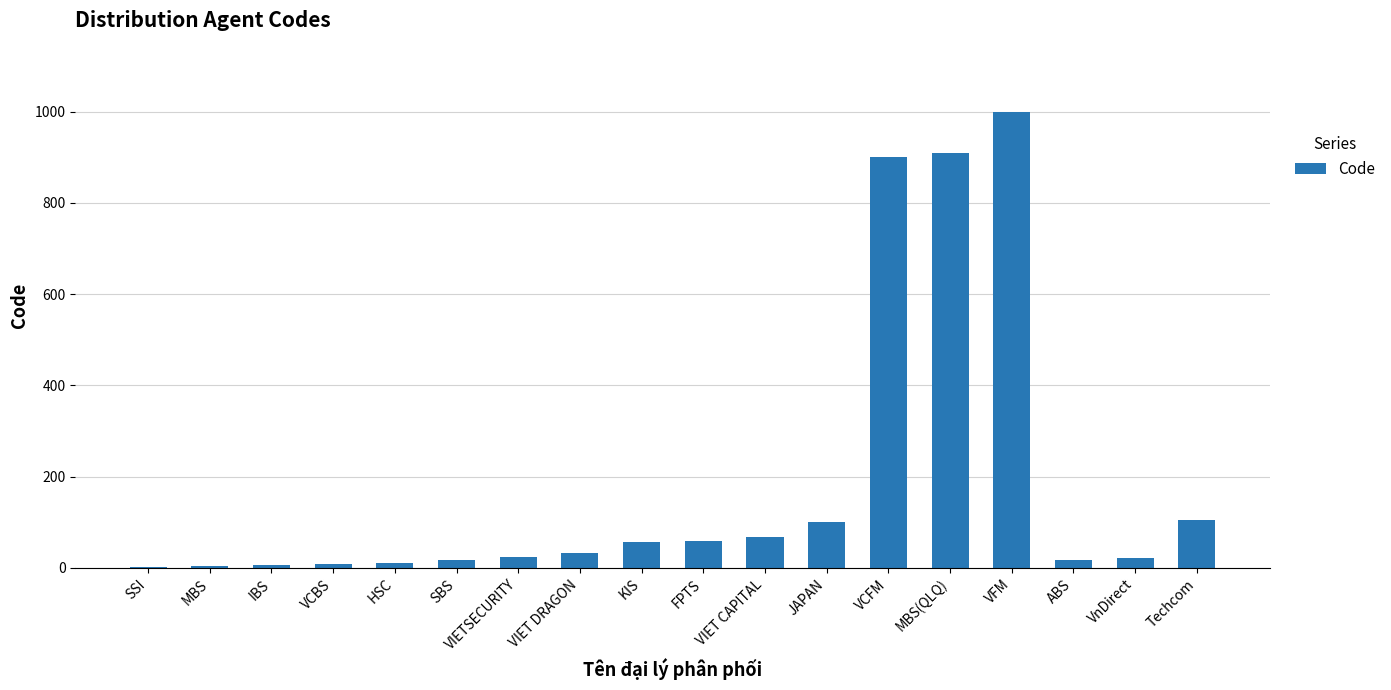

What is the greatest value displayed?

999